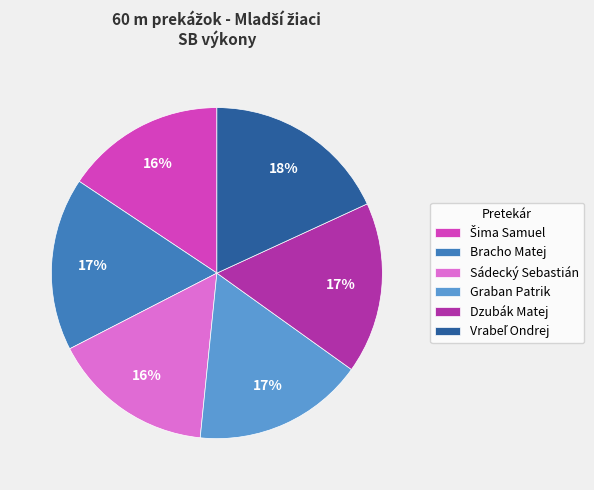

To the nearest percent, what is the combined percentage of Bracho Matej and Dzubák Matej?

34%